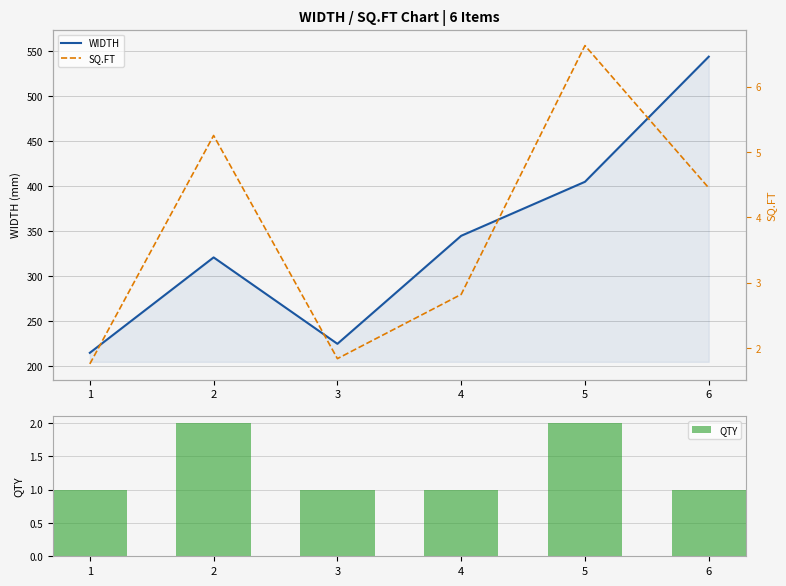

What is the difference between the highest and lowest values at 2?

319.0